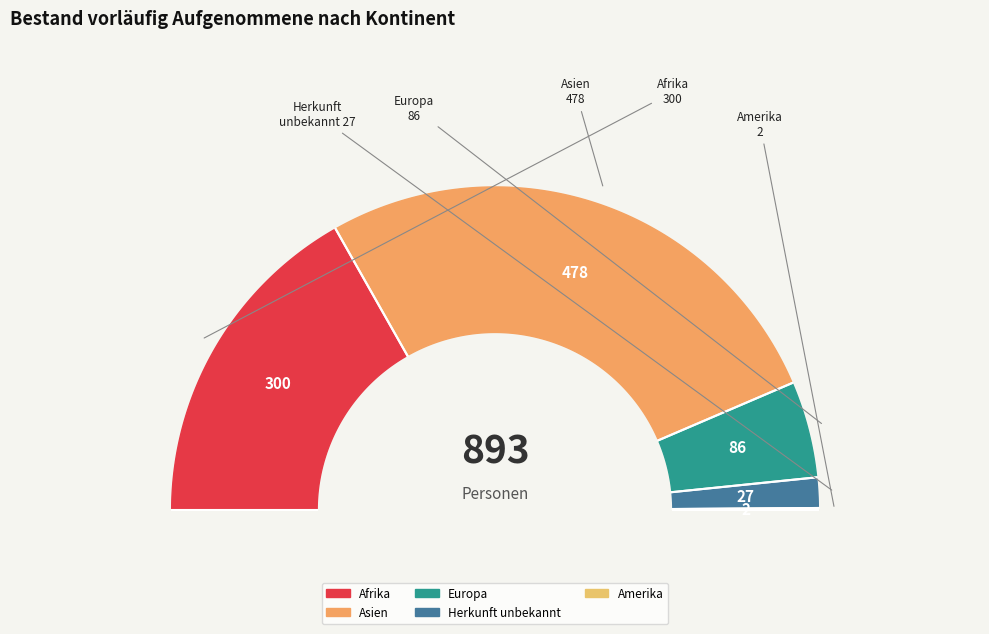

Count the number of slices in the pie.

5